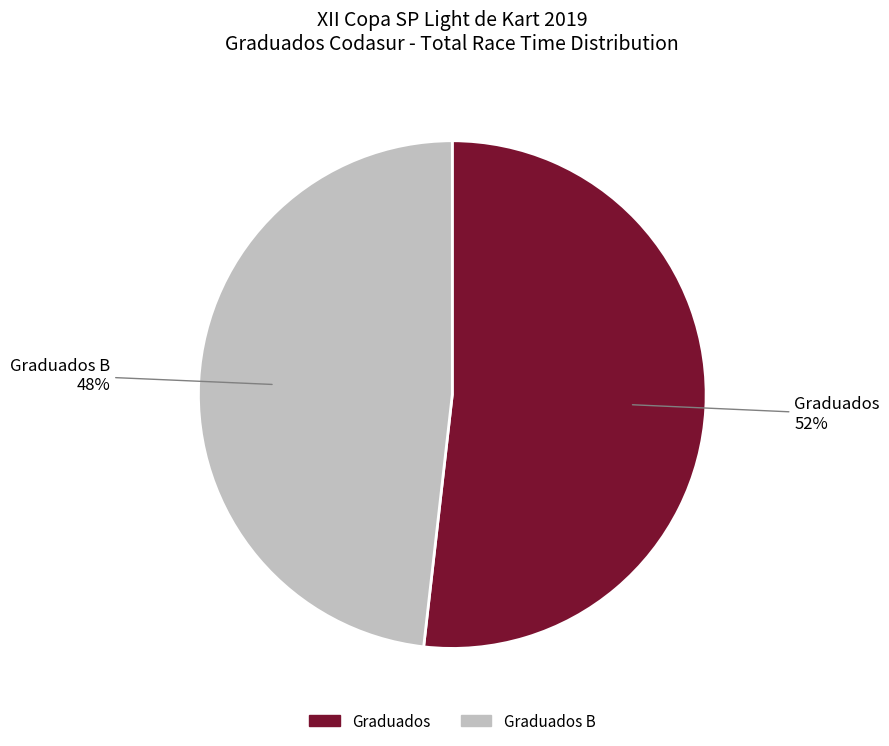

Combined, do Graduados B and Graduados account for over 50%?

Yes